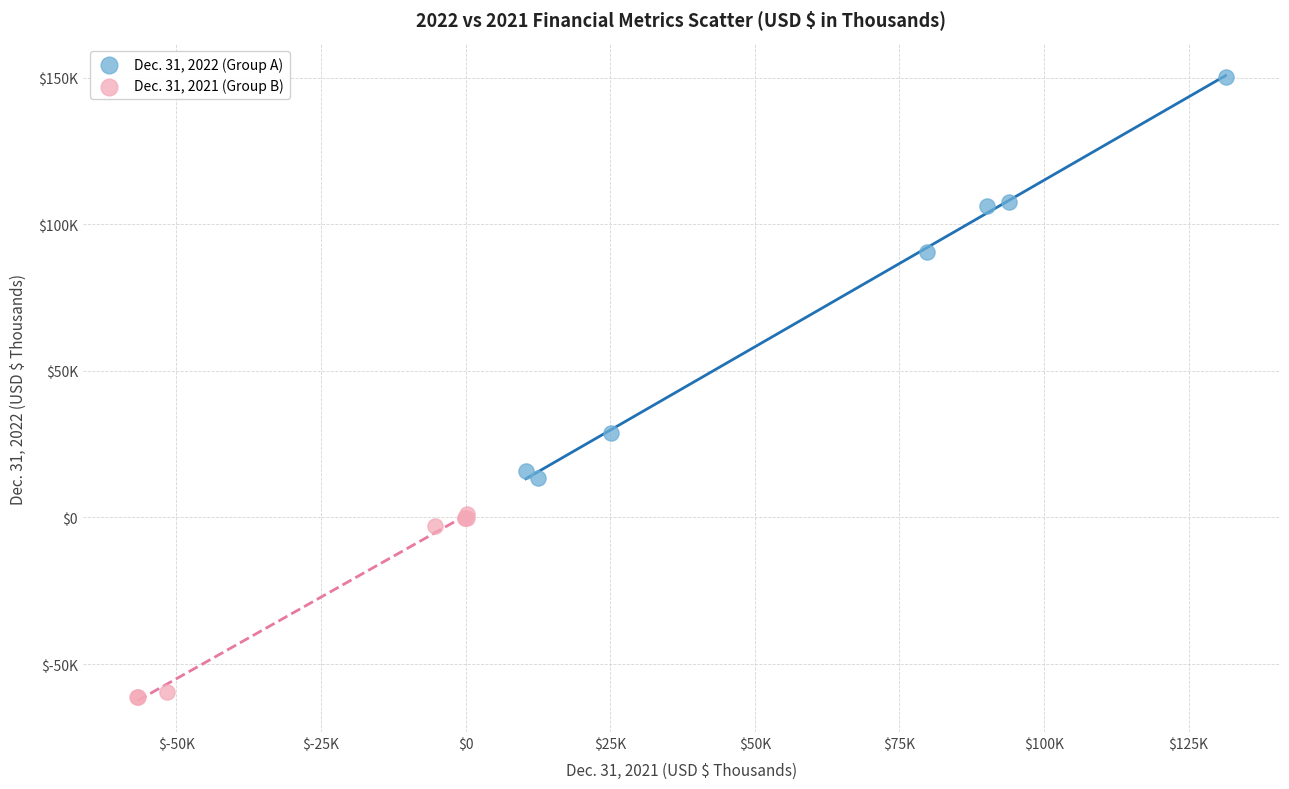

Which series reaches the maximum Y coordinate?

Dec. 31, 2022 (Group A)